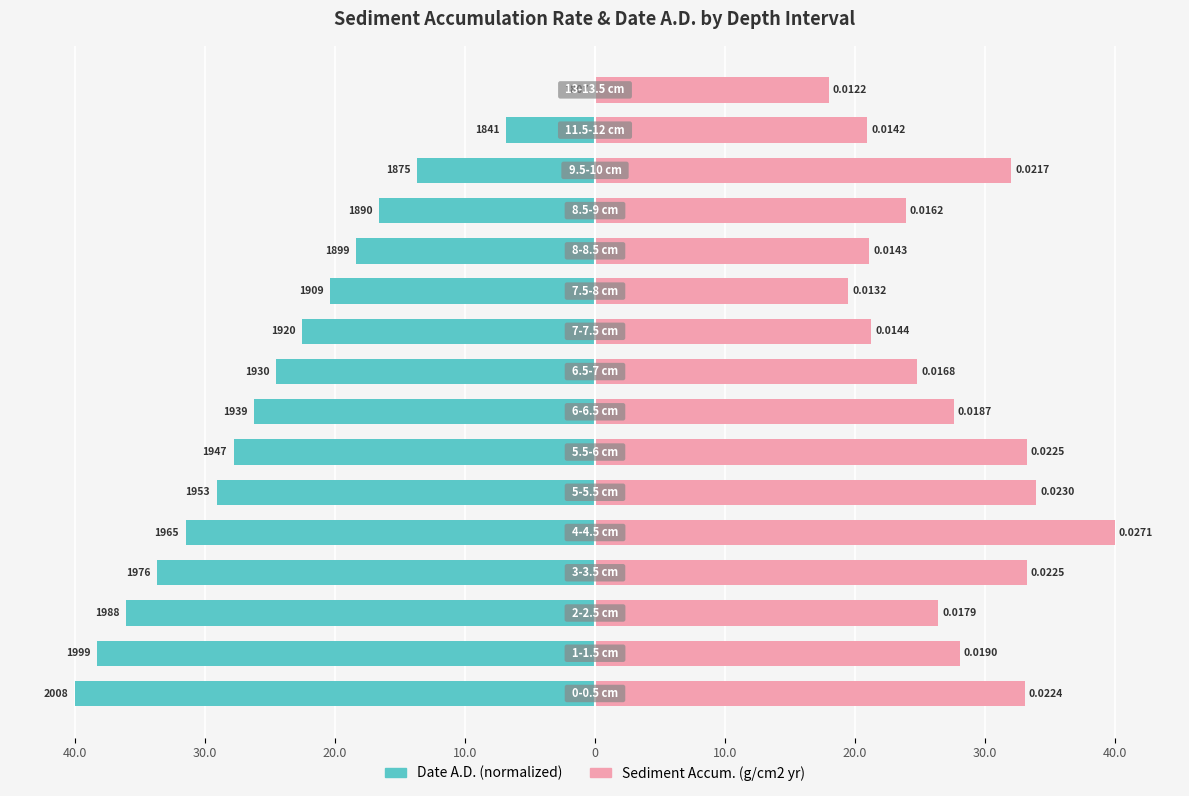

Is it true that Date A.D. (normalized) equals -38.2 at 20.0?

False